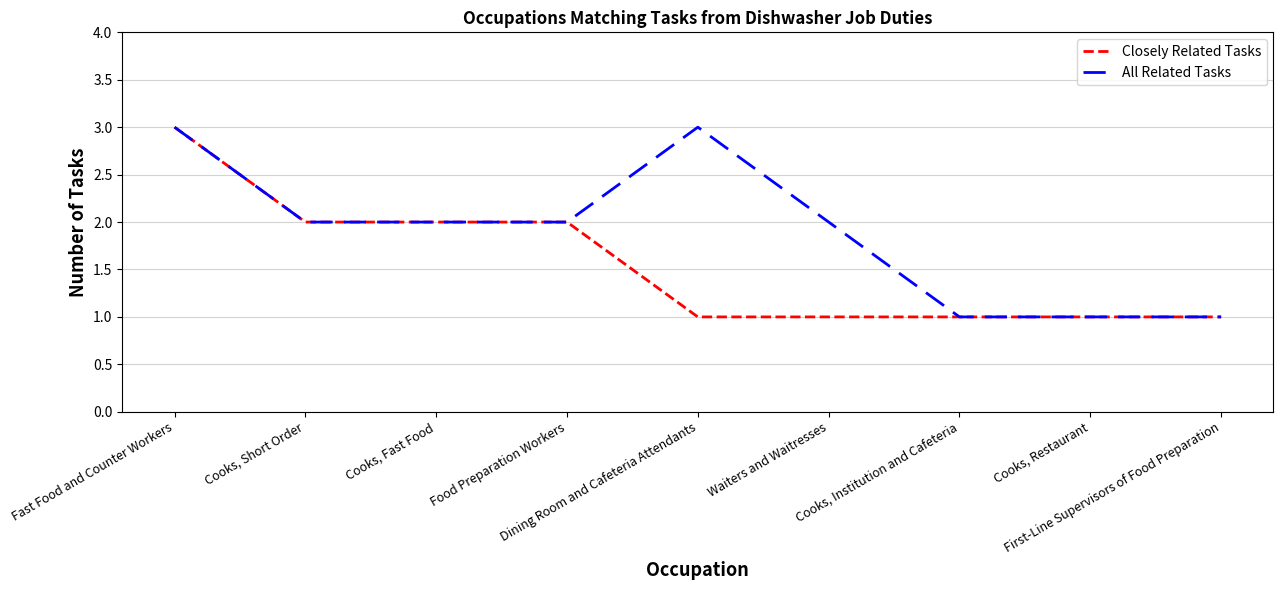

What is the greatest value displayed?

3